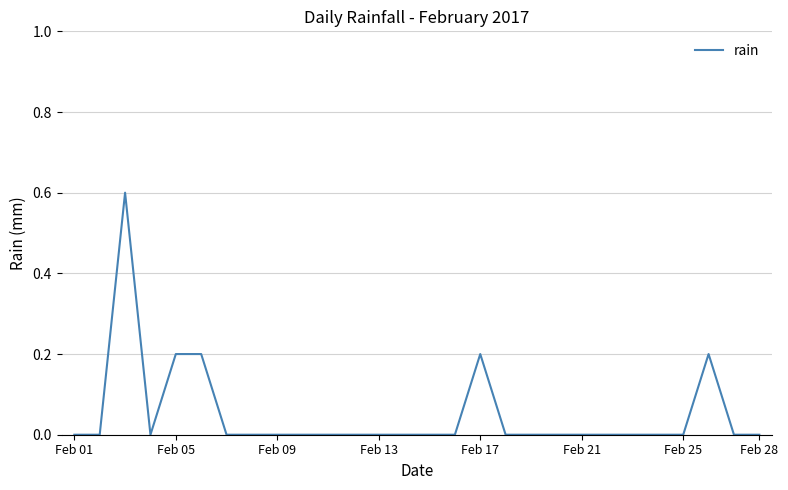

Is this an area chart (filled region under the line)?

No